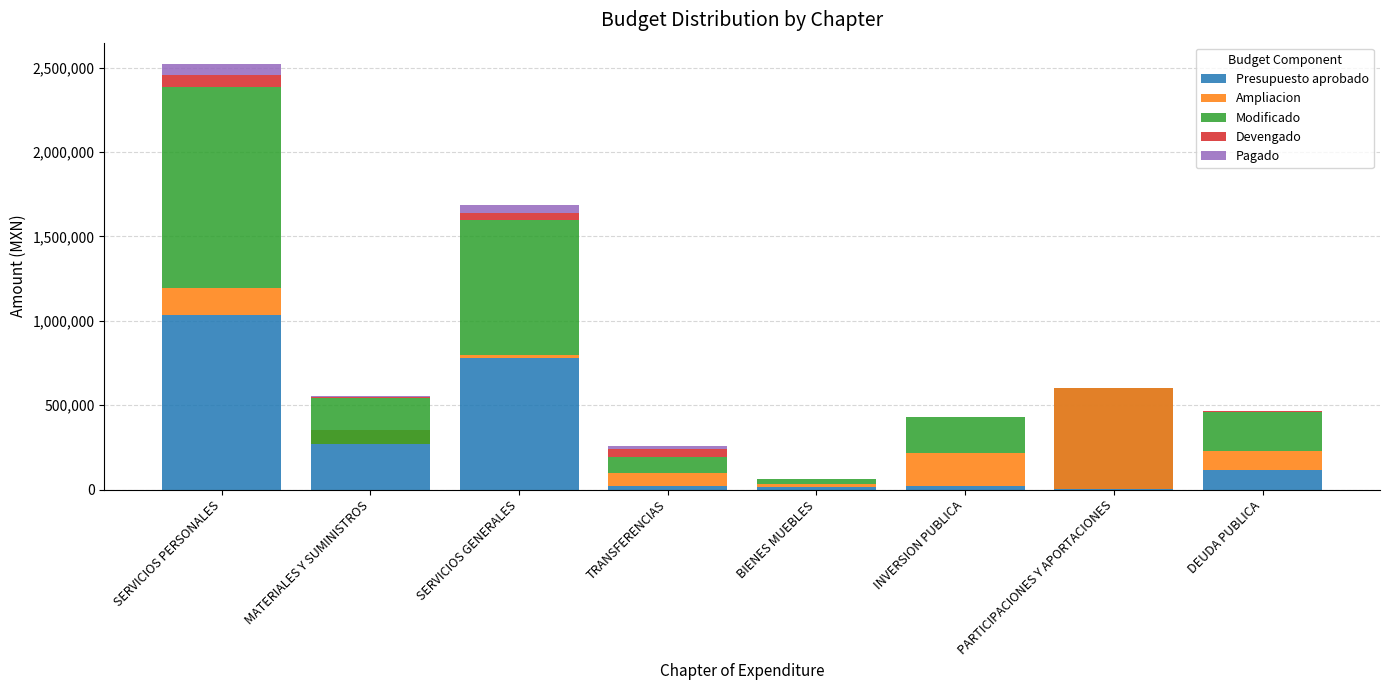

Reading left to right, what are all the values shown in this chart?

Presupuesto aprobado: SERVICIOS PERSONALES=1032808	MATERIALES Y SUMINISTROS=353100	SERVICIOS GENERALES=778698	TRANSFERENCIAS=23048	BIENES MUEBLES=13262	INVERSION PUBLICA=20000	PARTICIPACIONES Y APORTACIONES=603503	DEUDA PUBLICA=114580
Ampliacion: SERVICIOS PERSONALES=160418	MATERIALES Y SUMINISTROS=-83362	SERVICIOS GENERALES=20403	TRANSFERENCIAS=74383	BIENES MUEBLES=18488	INVERSION PUBLICA=196261	PARTICIPACIONES Y APORTACIONES=-602892	DEUDA PUBLICA=114420
Modificado: SERVICIOS PERSONALES=1193226	MATERIALES Y SUMINISTROS=269738	SERVICIOS GENERALES=799101	TRANSFERENCIAS=97431	BIENES MUEBLES=31750	INVERSION PUBLICA=216261	PARTICIPACIONES Y APORTACIONES=611	DEUDA PUBLICA=229000
Devengado: SERVICIOS PERSONALES=67945	MATERIALES Y SUMINISTROS=9965	SERVICIOS GENERALES=42551	TRANSFERENCIAS=47688	BIENES MUEBLES=0	INVERSION PUBLICA=0	PARTICIPACIONES Y APORTACIONES=0	DEUDA PUBLICA=4790
Pagado: SERVICIOS PERSONALES=67945	MATERIALES Y SUMINISTROS=7509	SERVICIOS GENERALES=42901	TRANSFERENCIAS=14688	BIENES MUEBLES=0	INVERSION PUBLICA=0	PARTICIPACIONES Y APORTACIONES=0	DEUDA PUBLICA=4790